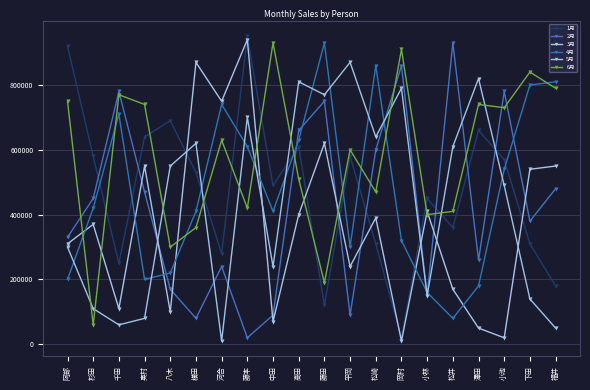

What is the maximum value shown in the chart?

950000